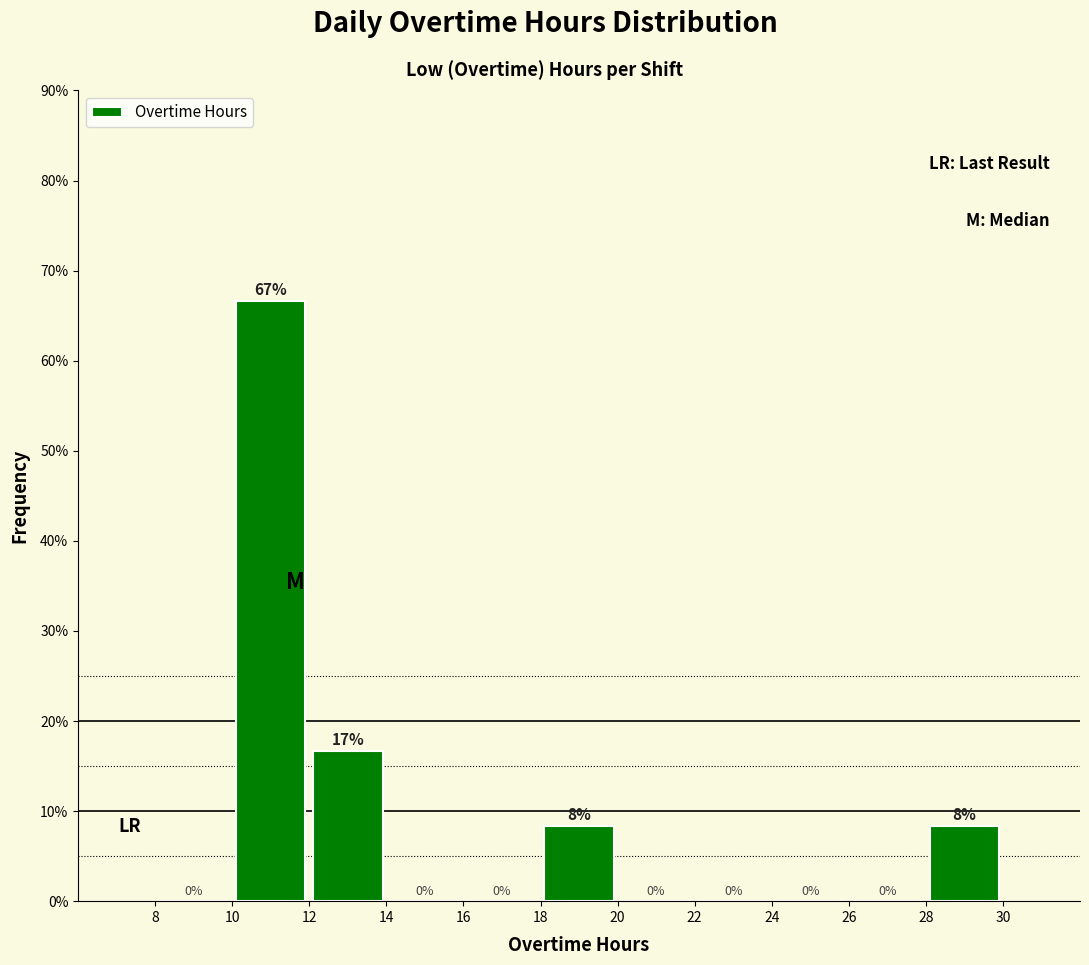

Which range on the x-axis has the tallest bar?

10 to 12